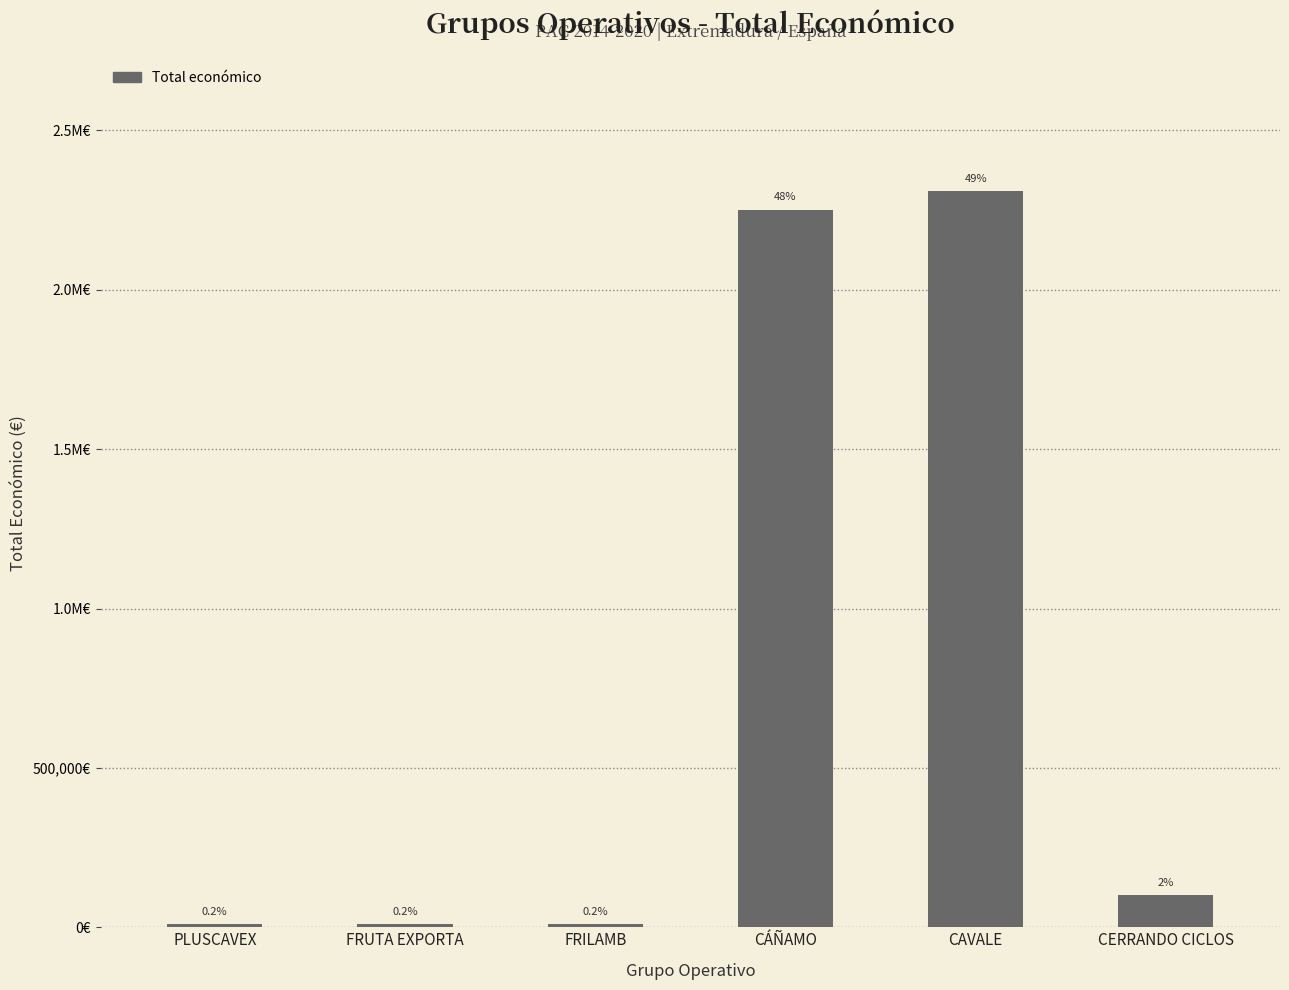

Reading left to right, transcribe all the data shown in this chart.

PLUSCAVEX=9000	FRUTA EXPORTA=9880	FRILAMB=9400	CÁÑAMO=2250674	CAVALE=2310026	CERRANDO CICLOS=99981